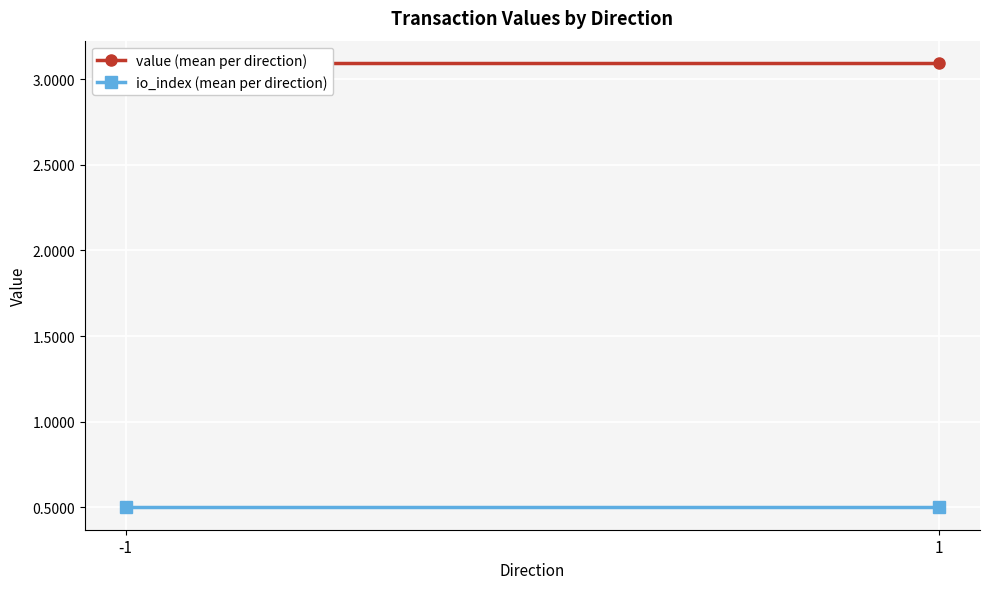

The value (mean per direction) series shows 3.1 at -1. True or false?

True